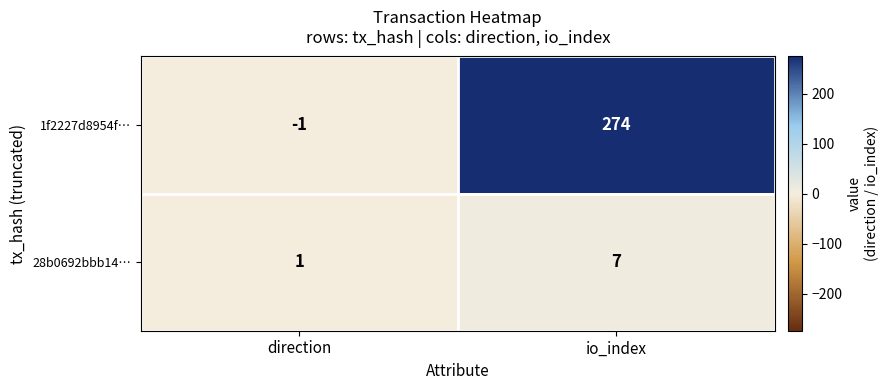

Which category has the highest value in the 1f2227d8954f… series?

io_index